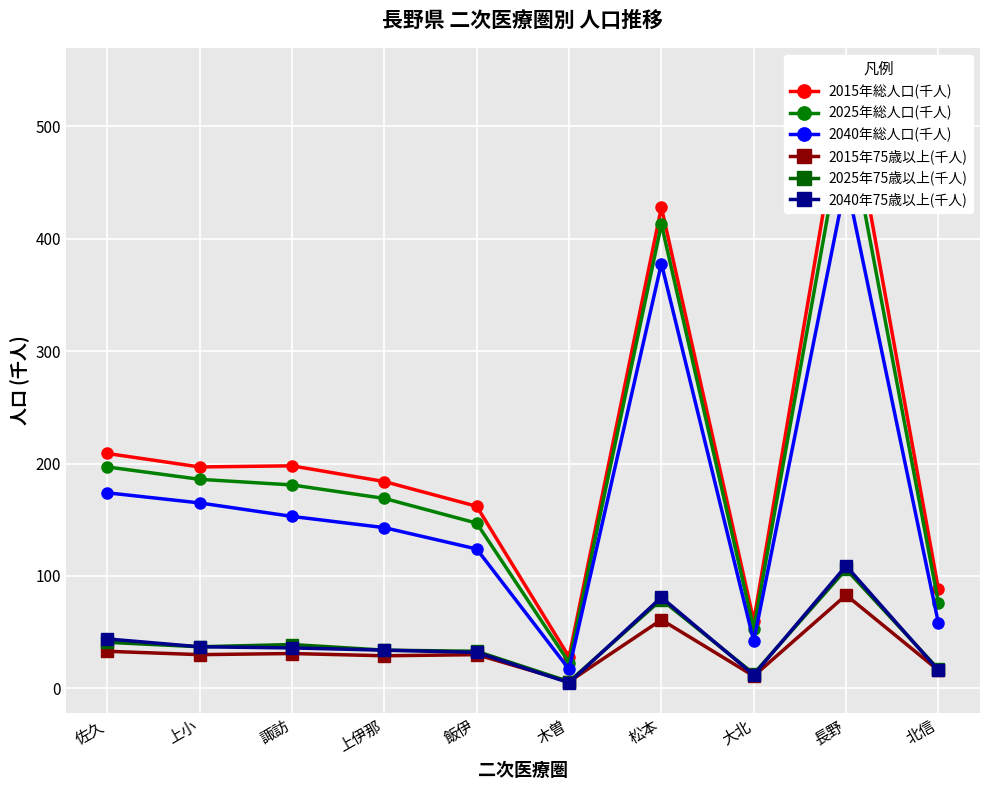

What are all the series names shown in the legend?

2015年総人口(千人), 2025年総人口(千人), 2040年総人口(千人), 2015年75歳以上(千人), 2025年75歳以上(千人), 2040年75歳以上(千人)